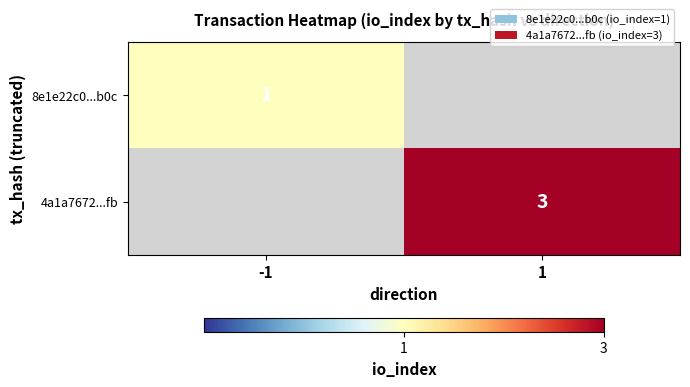

At how many categories does at least one series exceed 1?

1